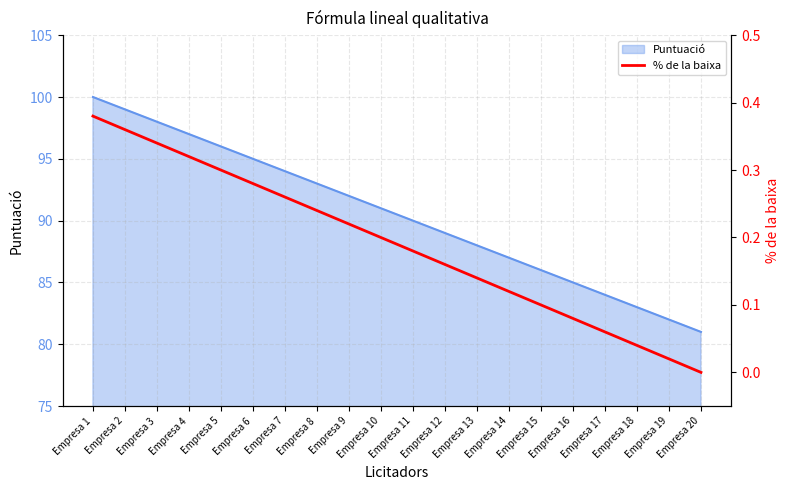

What is the lowest value of the Puntuació series?

81